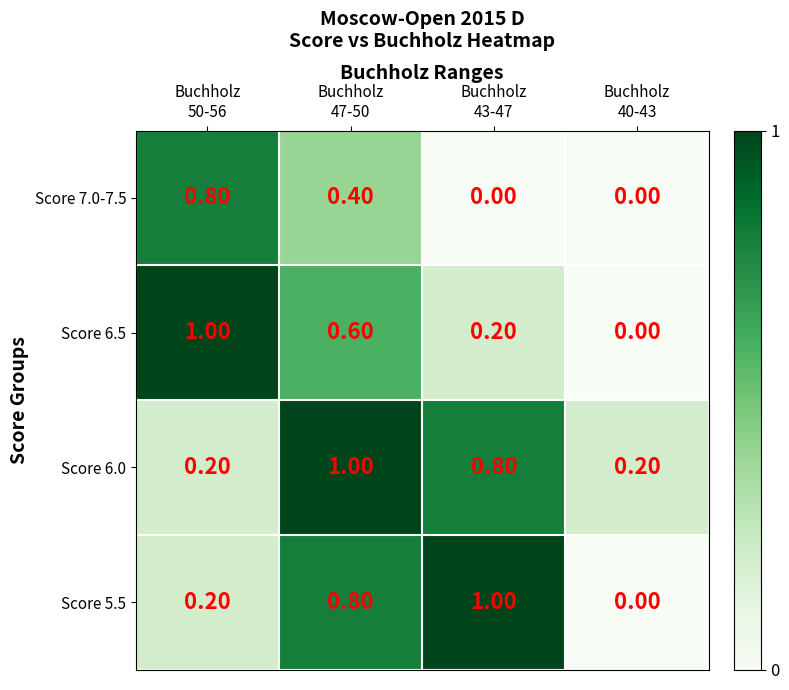

At how many categories does at least one series exceed 0?

4